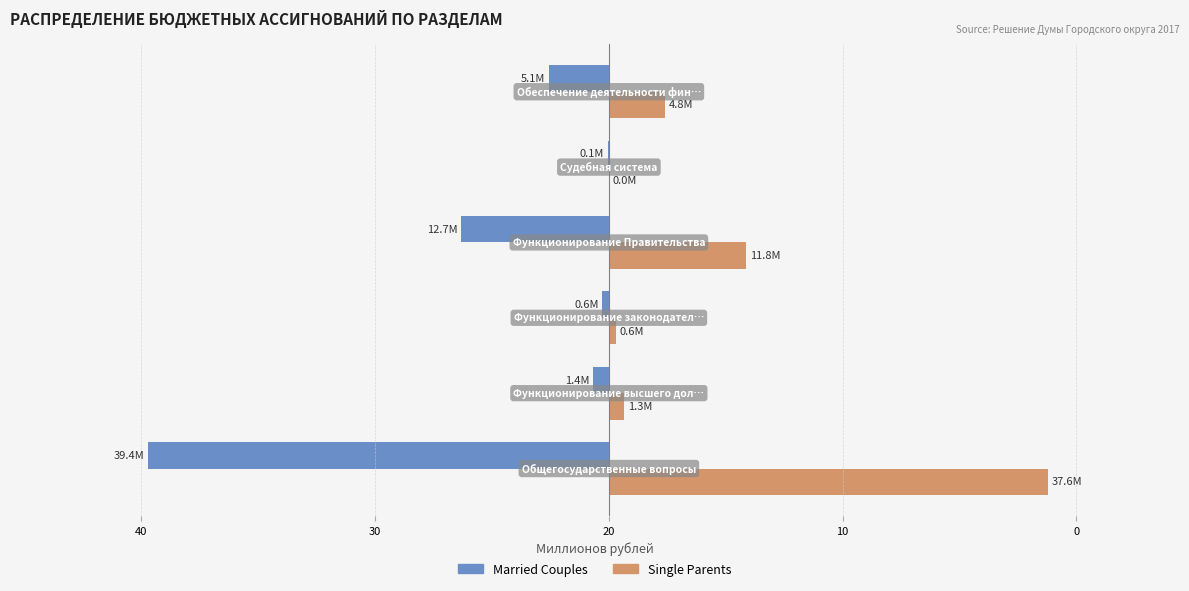

What are all the series names shown in the legend?

Married Couples, Single Parents